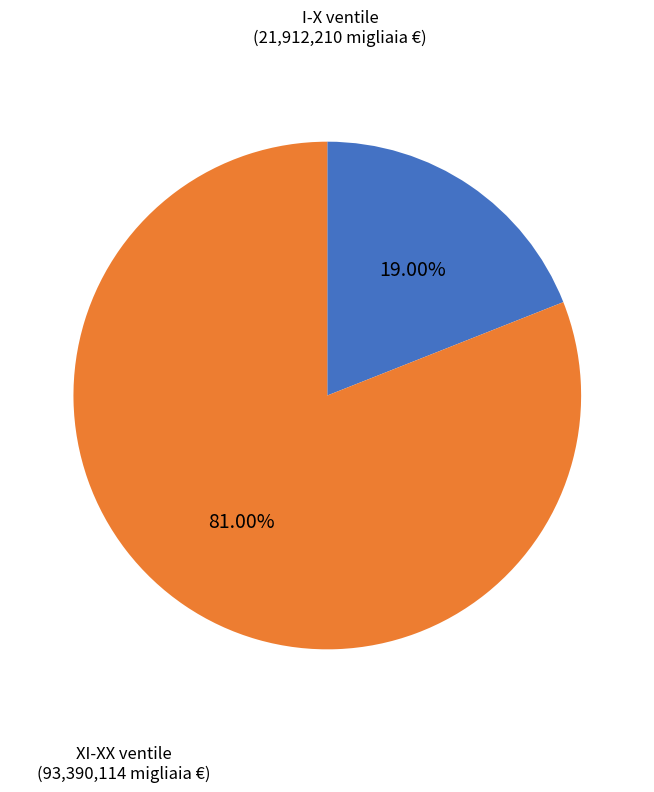

Combined, do I-X ventile and XI-XX ventile account for over 50%?

Yes